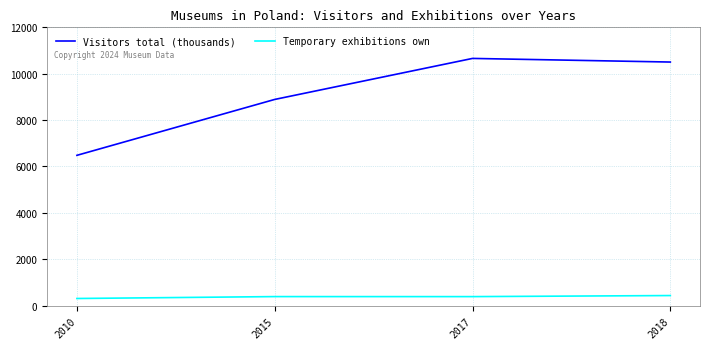

What is the maximum value for Visitors total (thousands)?

10659.3